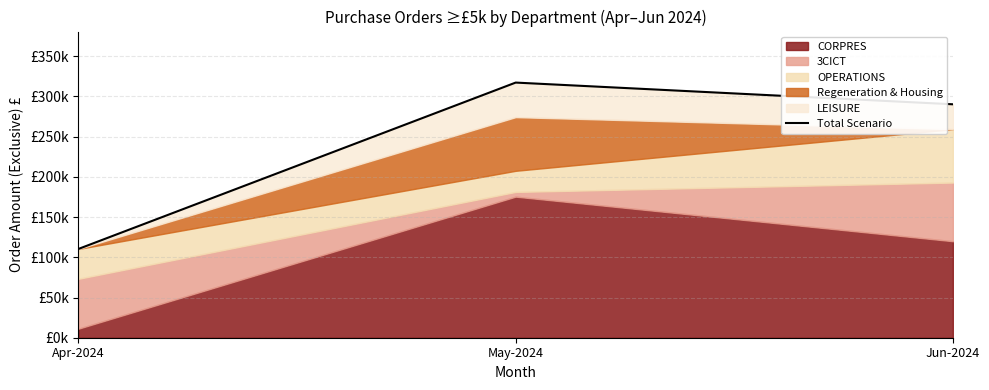

What is the sum of all values?

717850.8